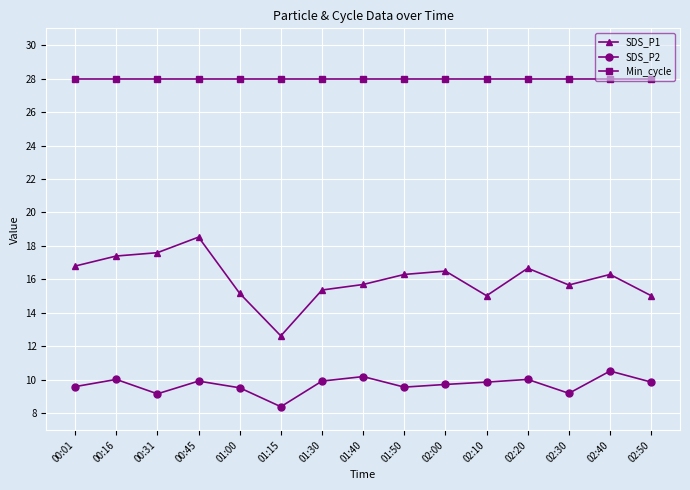

Where is the first local maximum for SDS_P1?

00:45